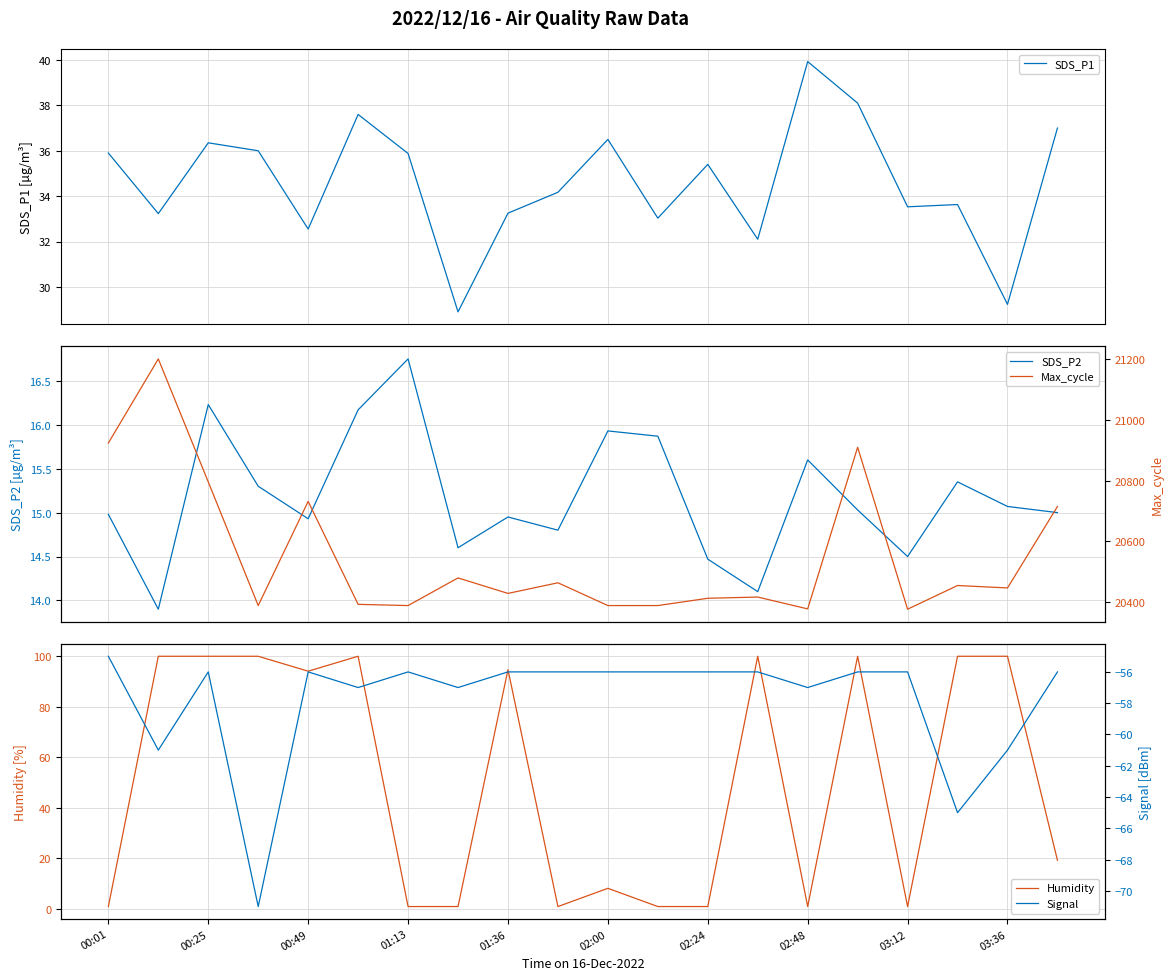

What is the maximum value for SDS_P1?

39.9